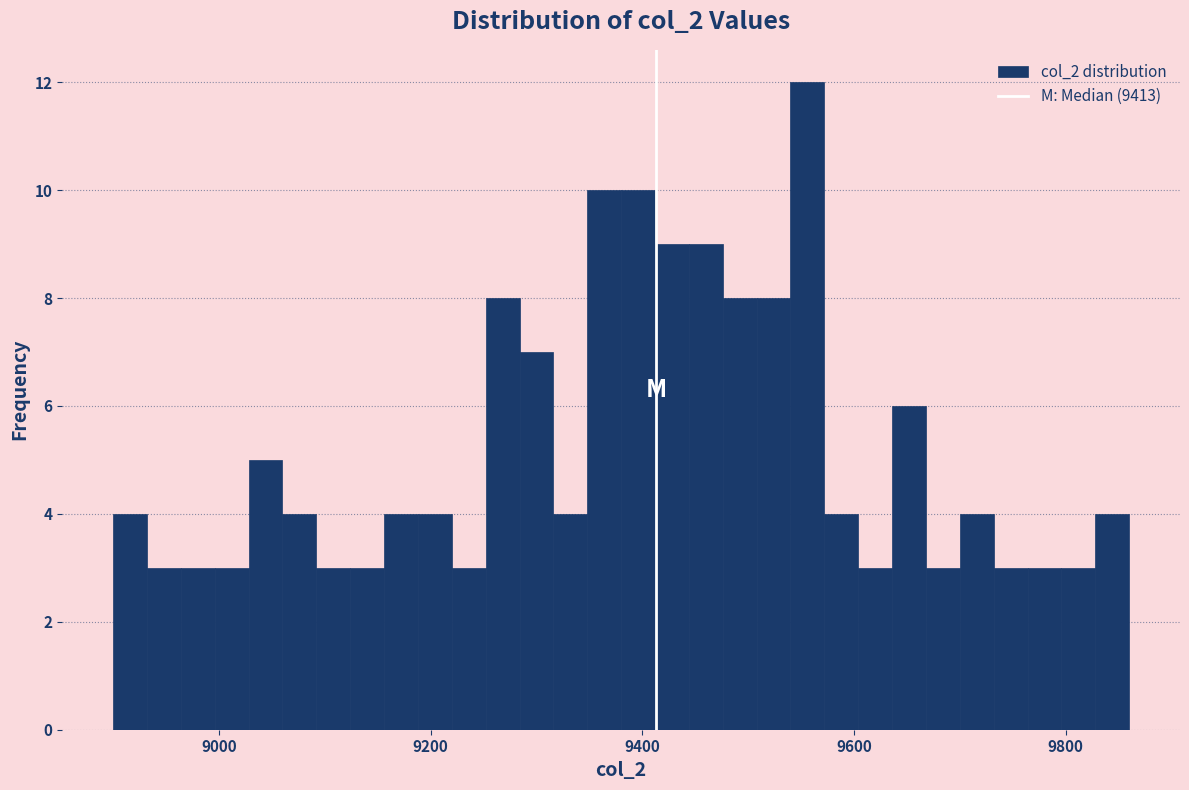

Around what value on the x-axis is the tallest bar? Give the approximate position of its centre, as read against the axis.

9560